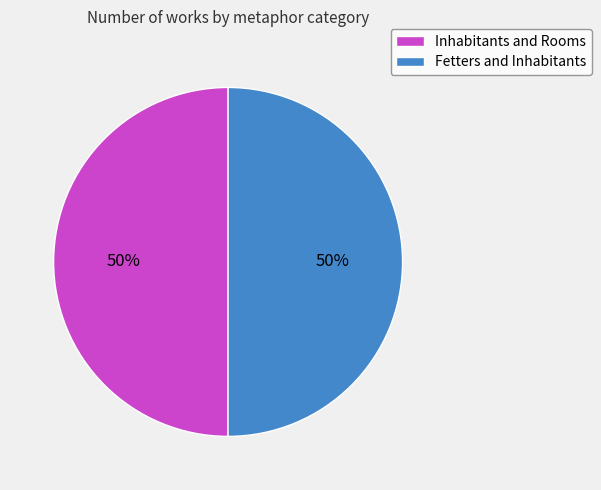

True or false: Fetters and Inhabitants accounts for 44% of the total.

False